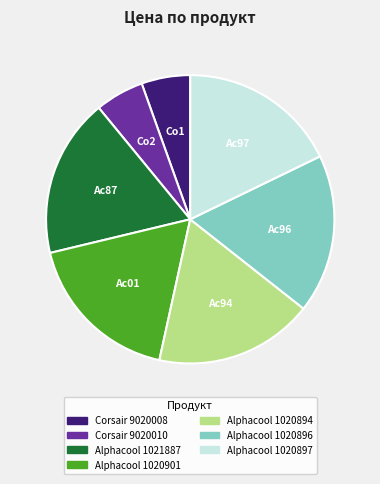

Is there a majority slice in this chart?

No